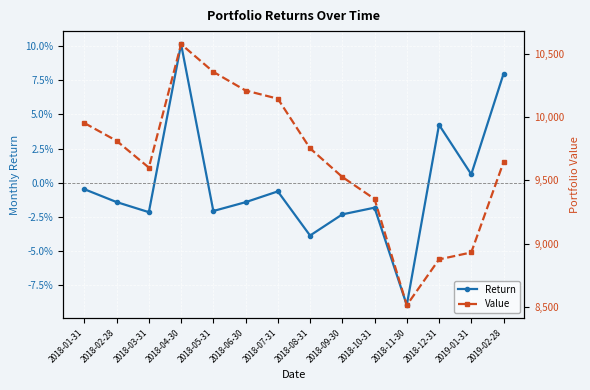

Which series has the widest spread of values?

Value